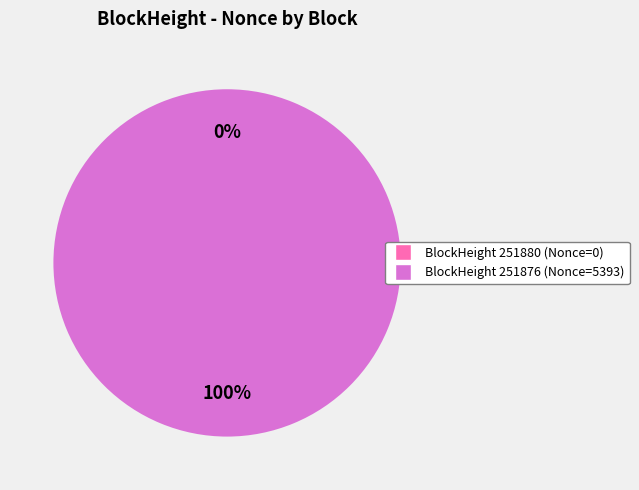

True or false: 251876 accounts for 88% of the total.

False